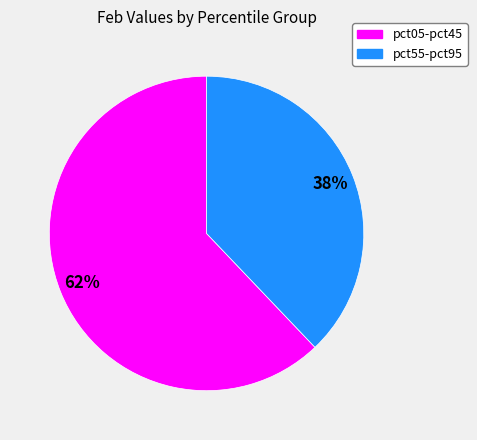

Does any single category account for the majority?

Yes